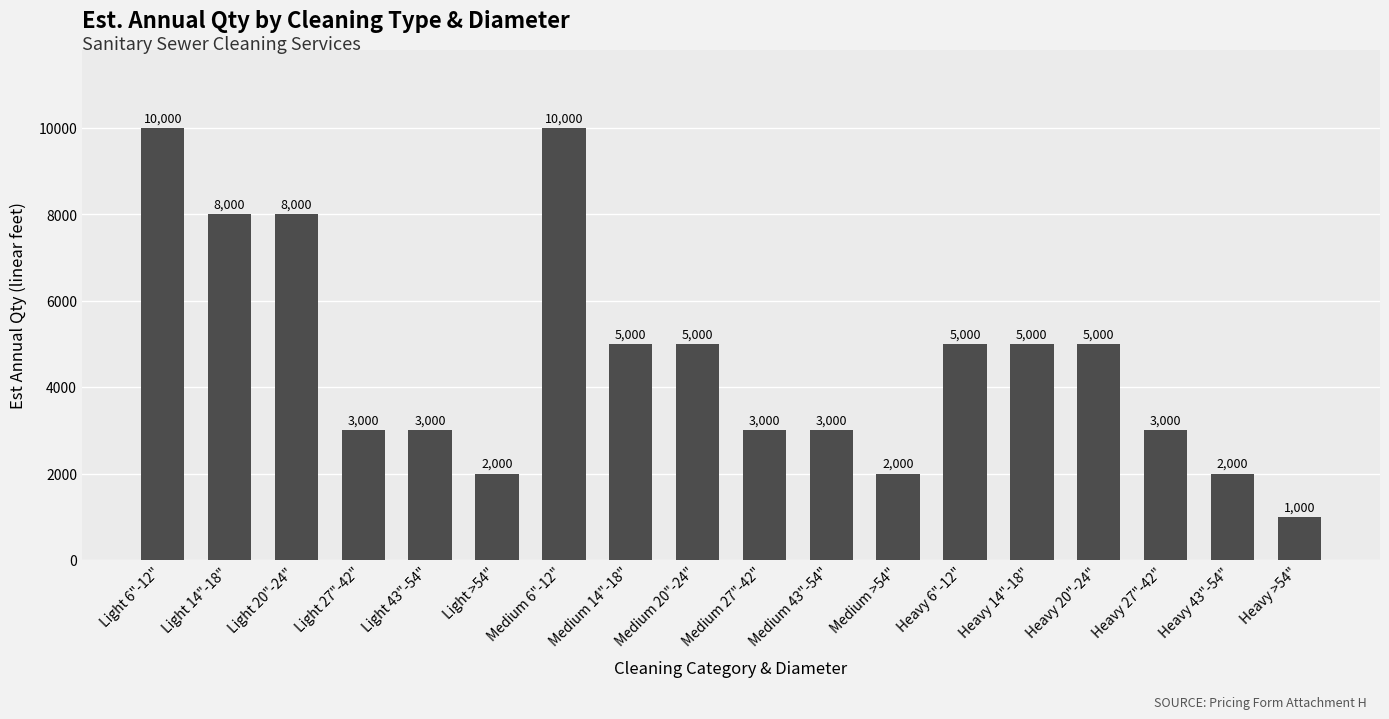

Count the number of categories in the chart.

18